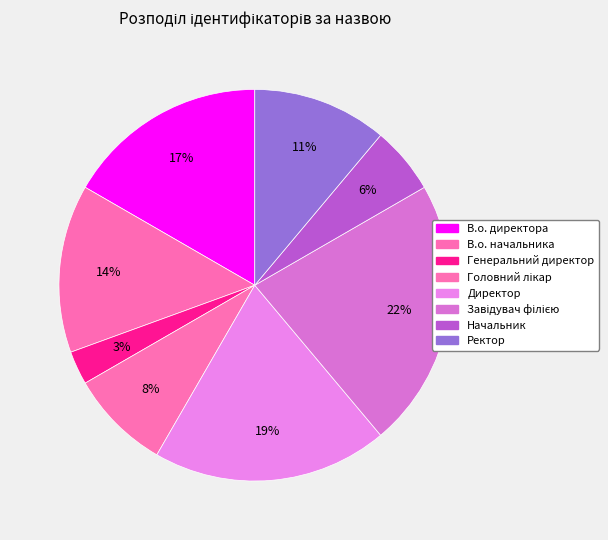

Is it true that Головний лікар is 2% of the pie?

False